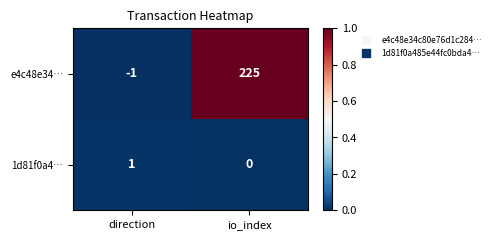

At direction, list the series in order from largest to smallest.

1d81f0a4…, e4c48e34…